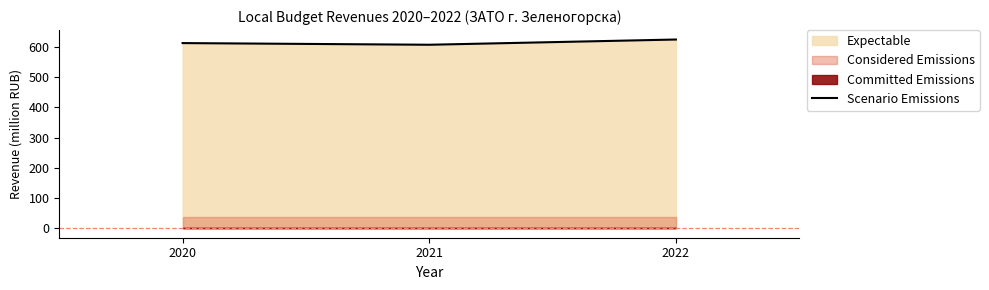

Rank the categories by value from highest to lowest.

2022, 2020, 2021